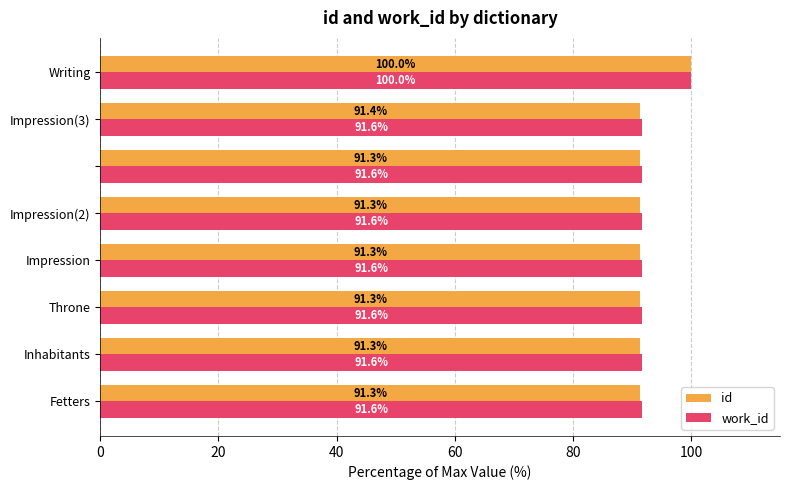

Which series has the largest total across all categories?

work_id